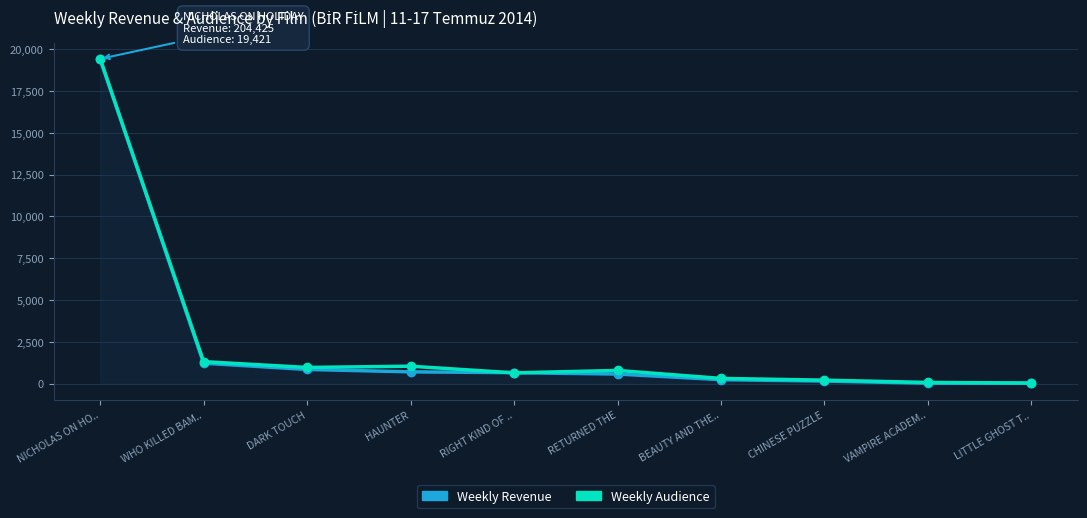

What is the difference between the maximum and minimum values in the Weekly Revenue series?

19394.4